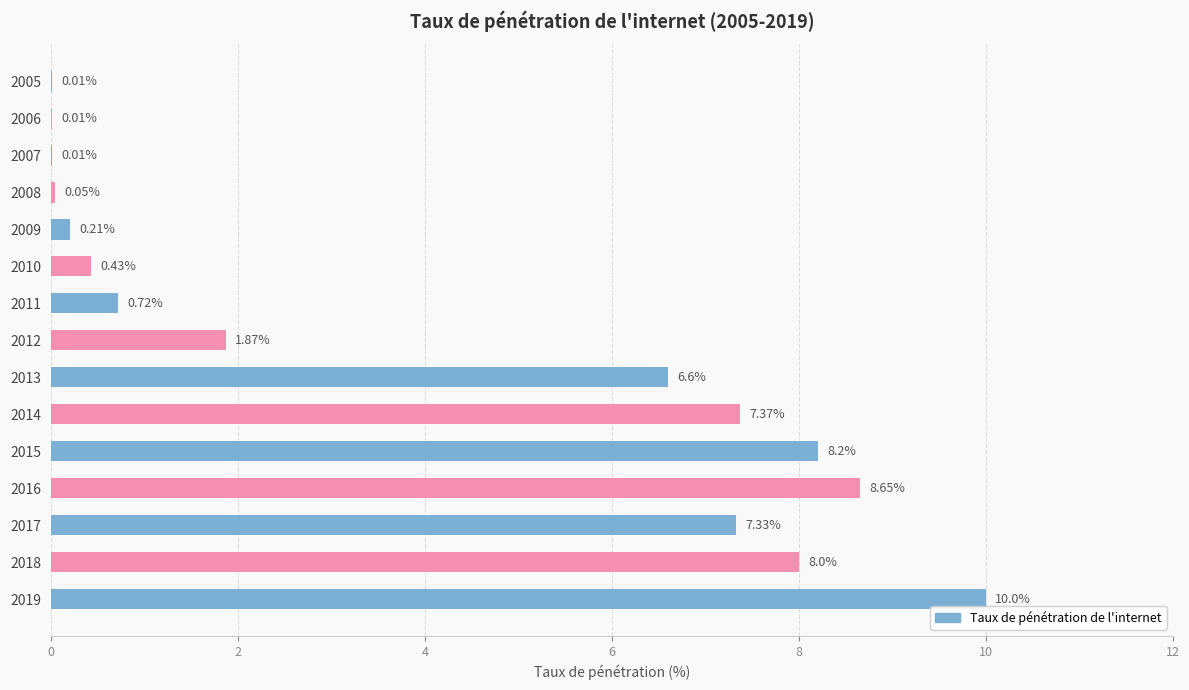

Which has a higher value, 2015 or 2010?

2015